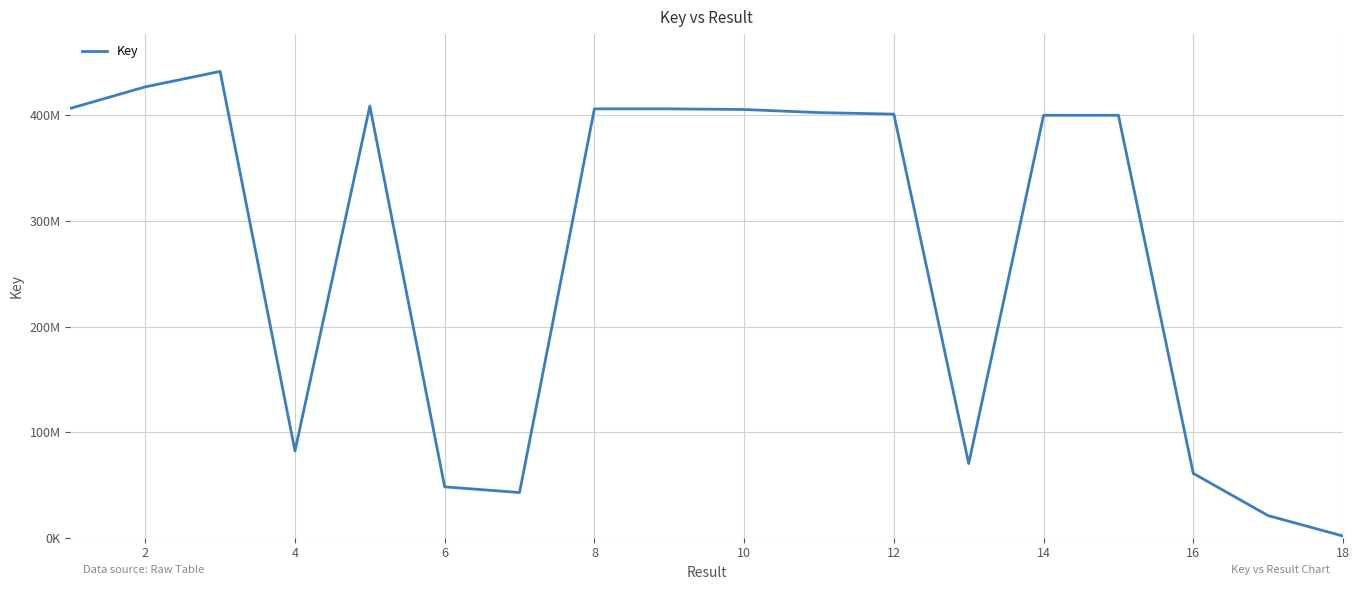

Does the chart have visible grid lines?

Yes